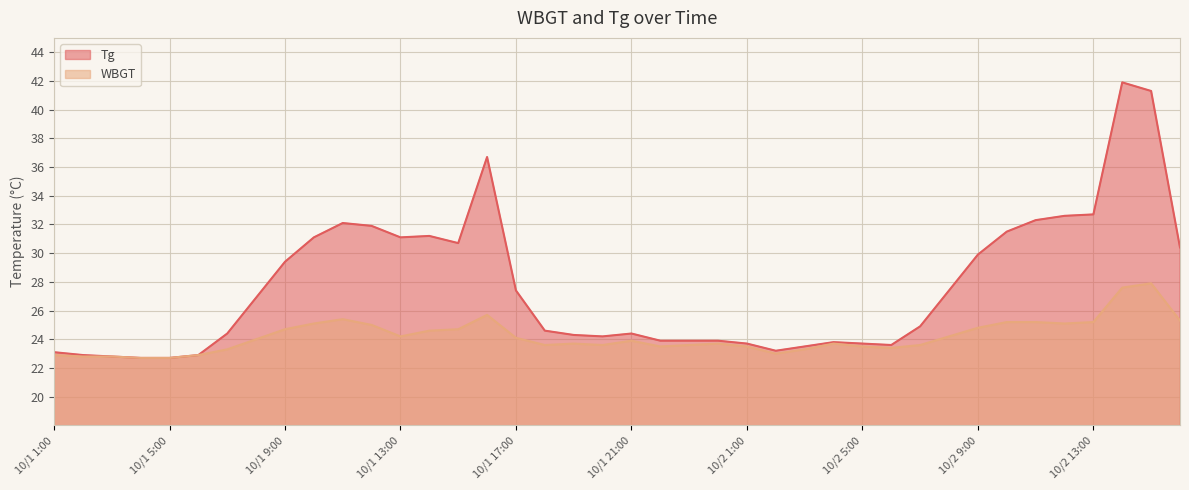

True or false: Tg and WBGT cross at least once.

False